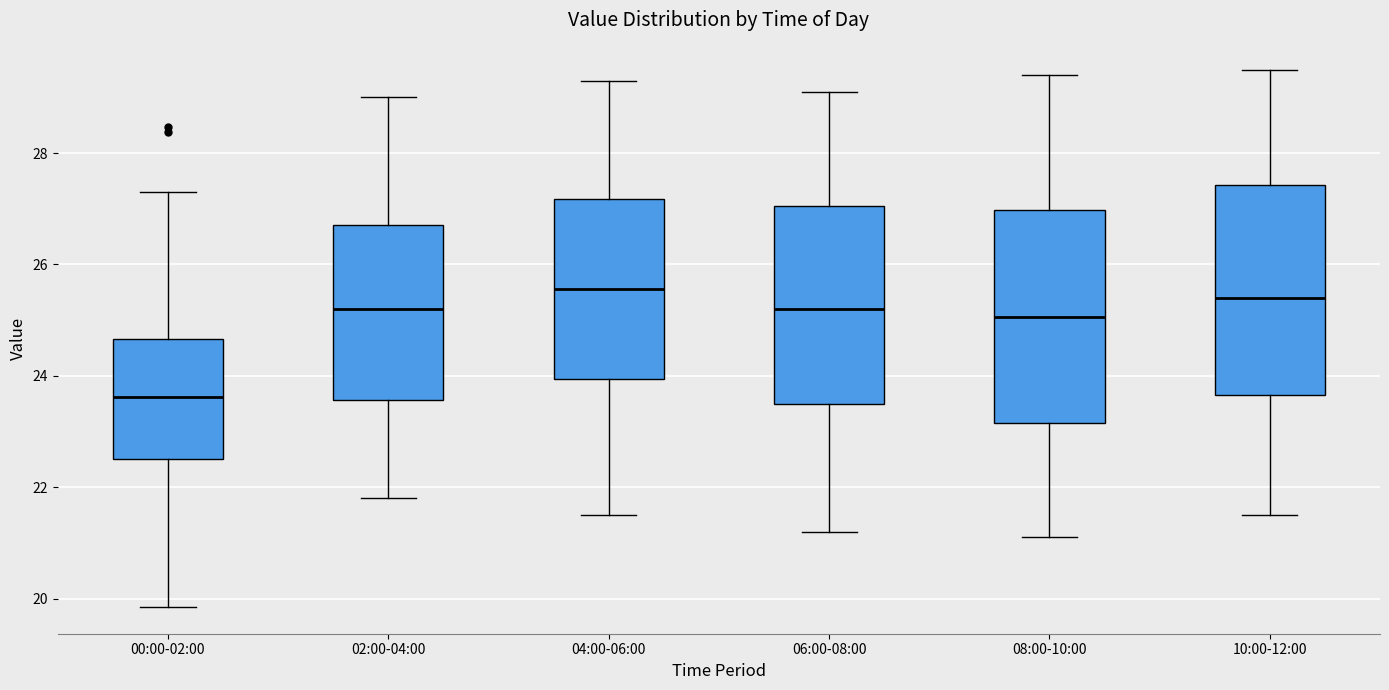

Reading left to right, read every box against the y-axis: the position of its median line, the range the box covers, and the ends of its whiskers. The values are not printed on the chart, so give them approximately, as read against the axis.

00:00-02:00: median 23.6, box 22.6 to 24.6, whiskers 19.8 to 27.4
02:00-04:00: median 25.2, box 23.6 to 26.8, whiskers 21.8 to 29.0
04:00-06:00: median 25.6, box 24.0 to 27.2, whiskers 21.6 to 29.4
06:00-08:00: median 25.2, box 23.6 to 27.0, whiskers 21.2 to 29.2
08:00-10:00: median 25.0, box 23.2 to 27.0, whiskers 21.2 to 29.4
10:00-12:00: median 25.4, box 23.6 to 27.4, whiskers 21.6 to 29.6